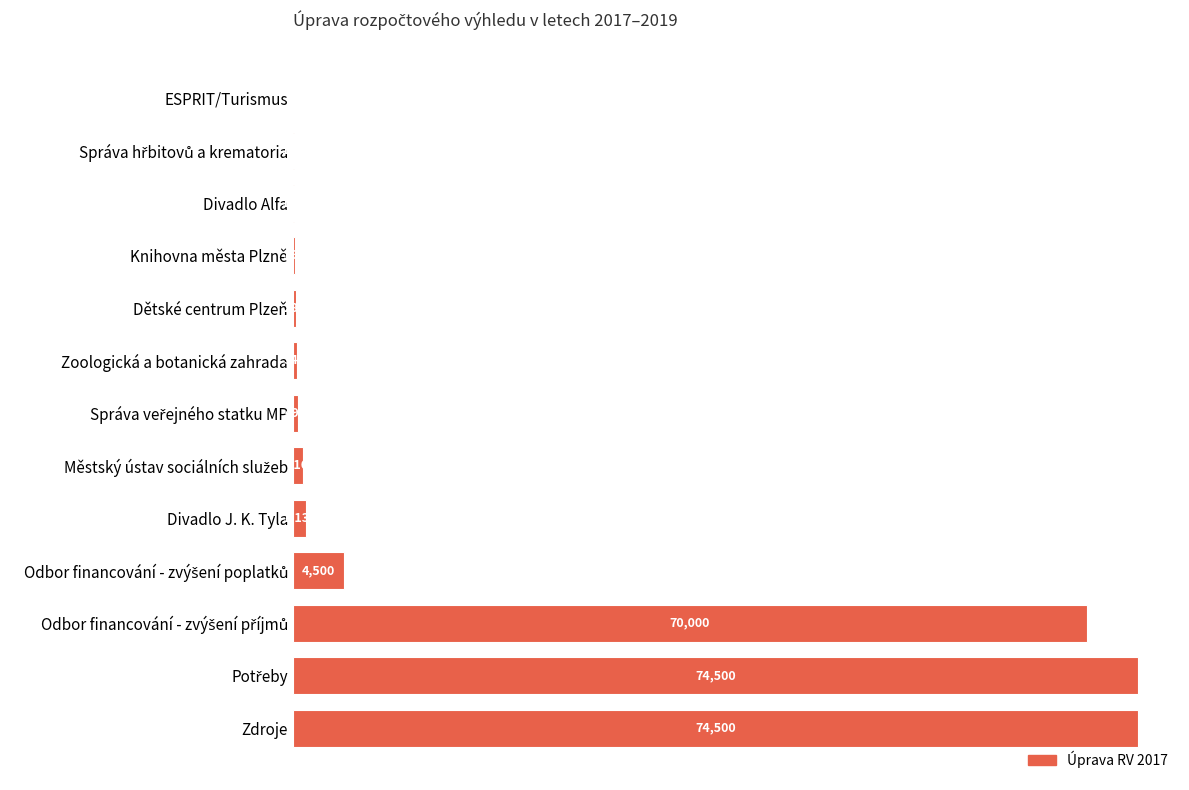

What is the sum of all values?

227132